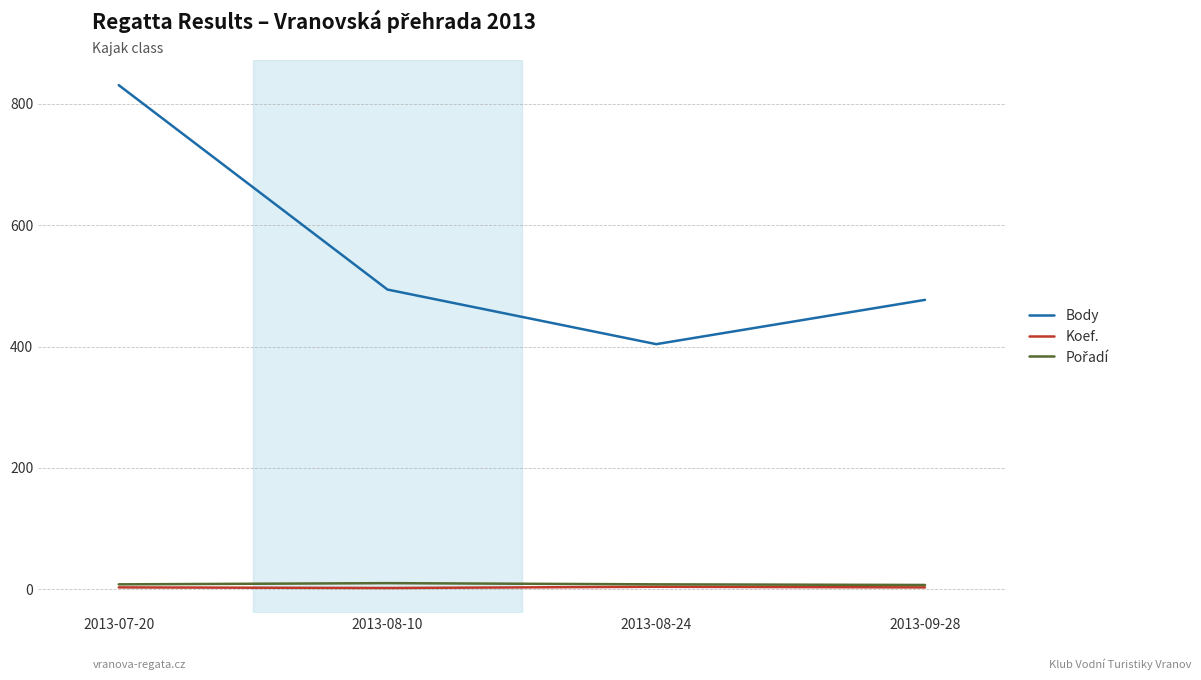

At which category is the sum across all series the highest?

2013-07-20